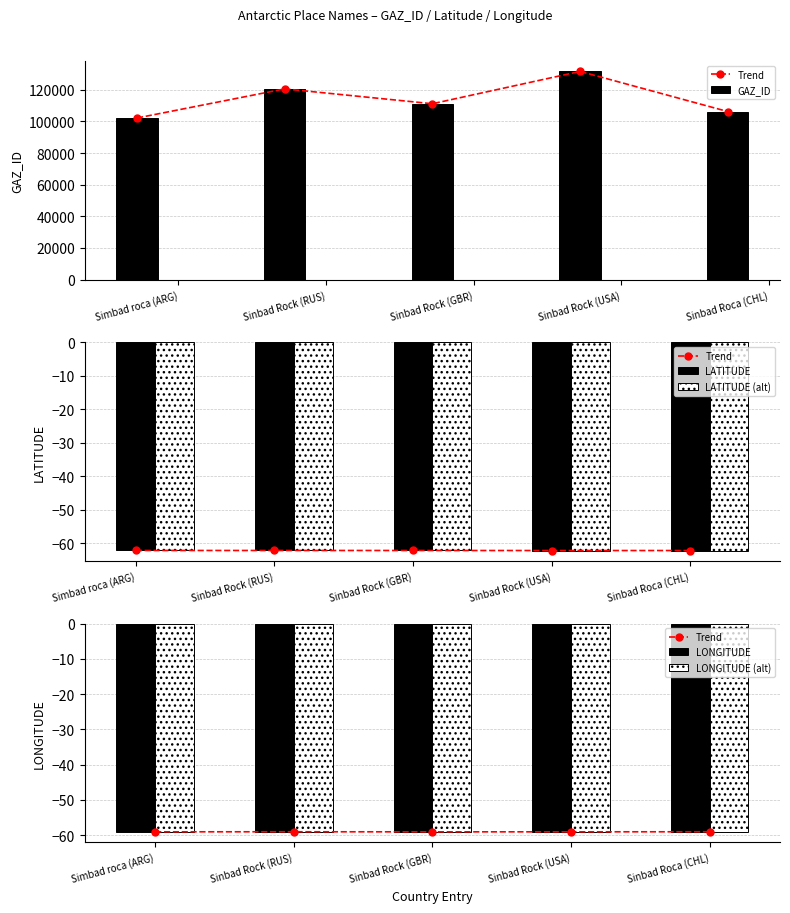

Reading left to right, list all the values displayed in this chart.

Trend: -59.0	-59.0	-59.0	-59.0	-59.0
GAZ_ID: 102182.0	120594.0	111195.0	131637.0	106274.0
LATITUDE: -62.1	-62.1	-62.2	-62.2	-62.2
LATITUDE (alt): -62.1	-62.1	-62.2	-62.2	-62.2
LONGITUDE: -59.0	-59.0	-59.0	-59.0	-59.0
LONGITUDE (alt): -59.0	-59.0	-59.0	-59.0	-59.0